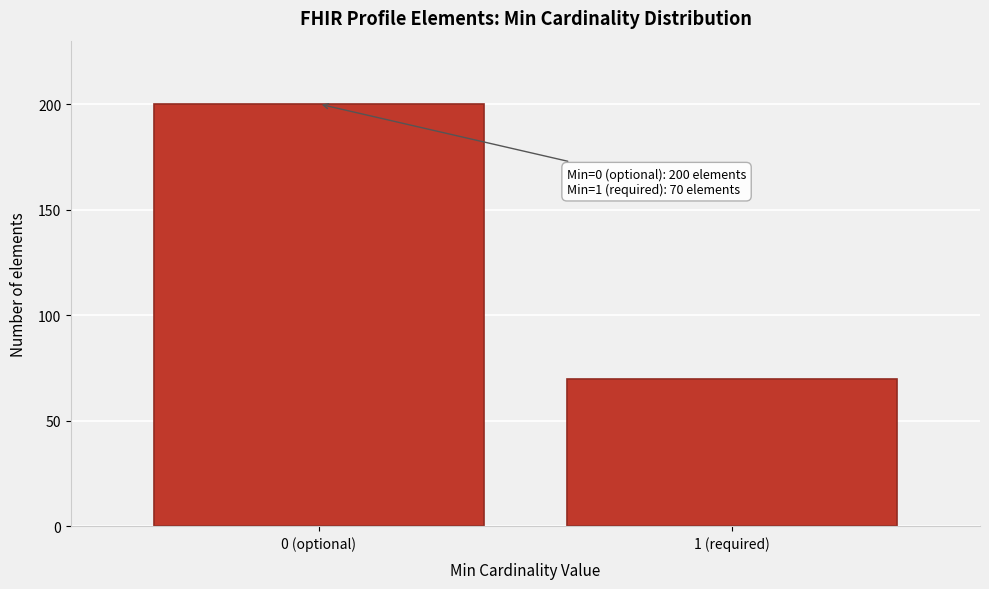

Reading left to right, what are all the values shown in this chart?

200	70